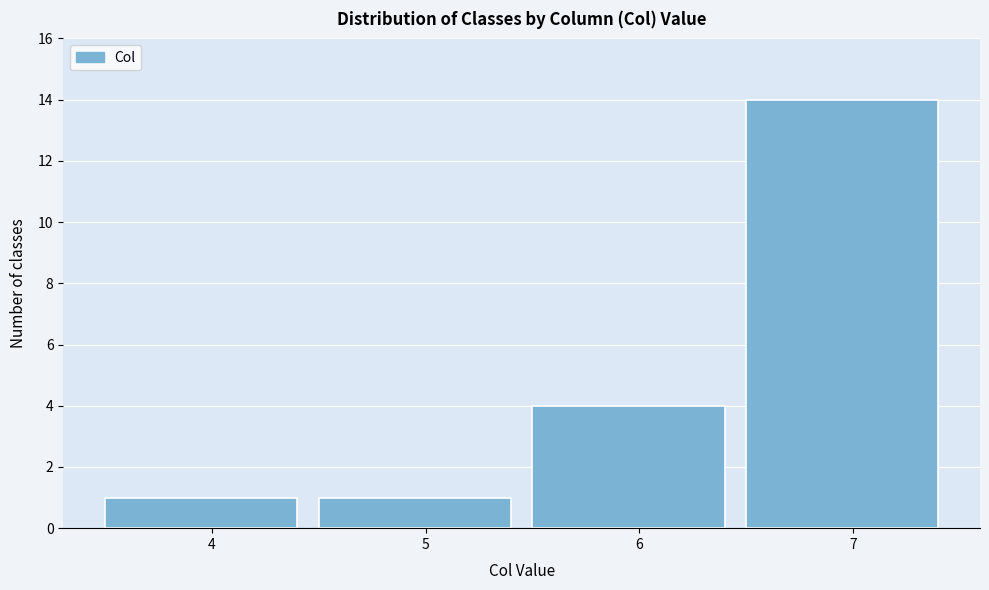

Reading left to right, extract all data points from this chart.

4=1	5=1	6=4	7=14